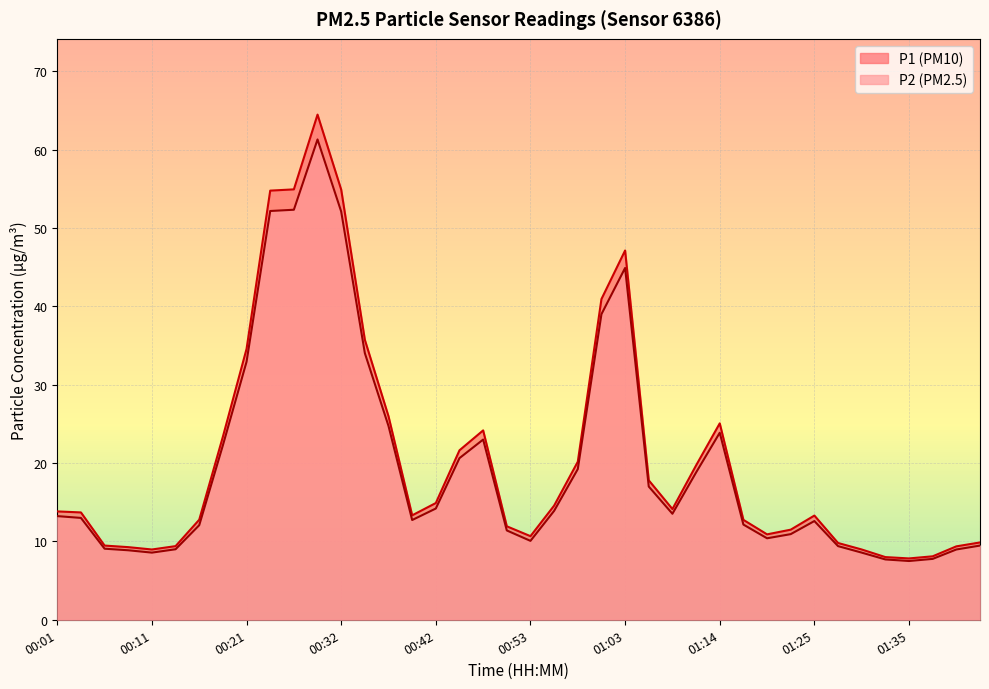

Reading right to left, what are all the values shown in this chart?

P1: 01:44=9.9	01:41=9.4	01:38=8.1	01:35=7.8	01:33=8.0	01:30=9.0	01:28=9.8	01:25=13.3	01:22=11.5	01:19=10.9	01:16=12.8	01:14=25.1	01:11=19.7	01:08=14.1	01:06=17.8	01:03=47.1	01:00=40.9	00:58=20.2	00:55=14.6	00:53=10.7	00:50=11.9	00:47=24.2	00:45=21.6	00:42=14.9	00:39=13.3	00:37=26.0	00:34=35.7	00:32=54.9	00:29=64.5	00:26=54.9	00:24=54.8	00:21=34.6	00:19=23.4	00:16=12.8	00:14=9.4	00:11=9.0	00:08=9.3	00:06=9.5	00:03=13.7	00:01=13.8
P2: 01:44=9.5	01:41=9.0	01:38=7.8	01:35=7.5	01:33=7.7	01:30=8.6	01:28=9.4	01:25=12.6	01:22=10.9	01:19=10.4	01:16=12.2	01:14=23.9	01:11=18.8	01:08=13.5	01:06=17.0	01:03=44.9	01:00=39.0	00:58=19.2	00:55=13.9	00:53=10.1	00:50=11.4	00:47=23.0	00:45=20.6	00:42=14.2	00:39=12.7	00:37=24.7	00:34=34.0	00:32=52.1	00:29=61.3	00:26=52.3	00:24=52.2	00:21=32.9	00:19=22.3	00:16=12.1	00:14=9.0	00:11=8.6	00:08=8.9	00:06=9.1	00:03=13.0	00:01=13.2